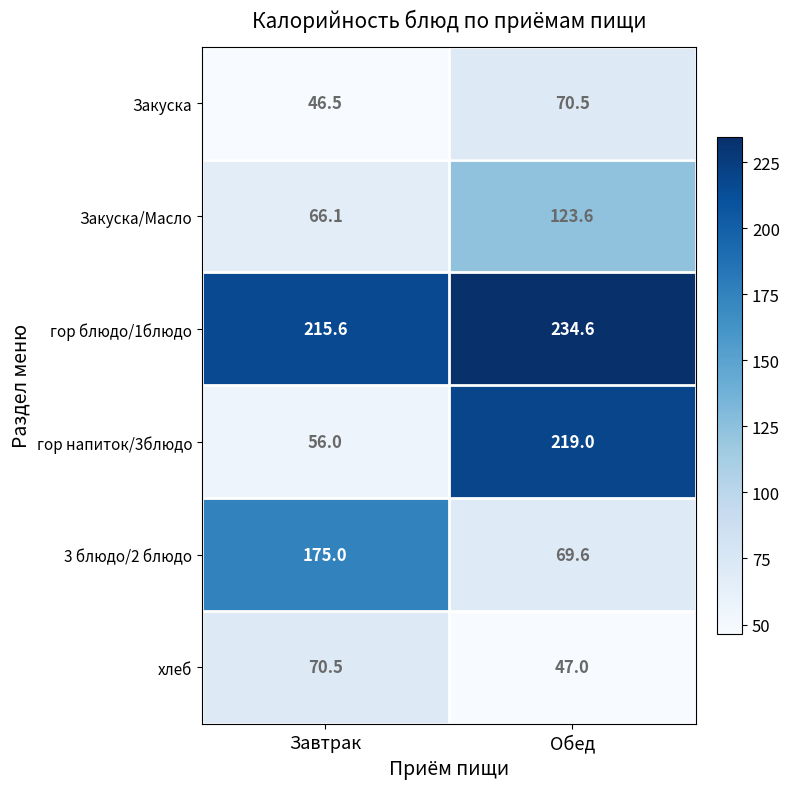

The Закуска/Масло series shows 123.6 at Обед. True or false?

True